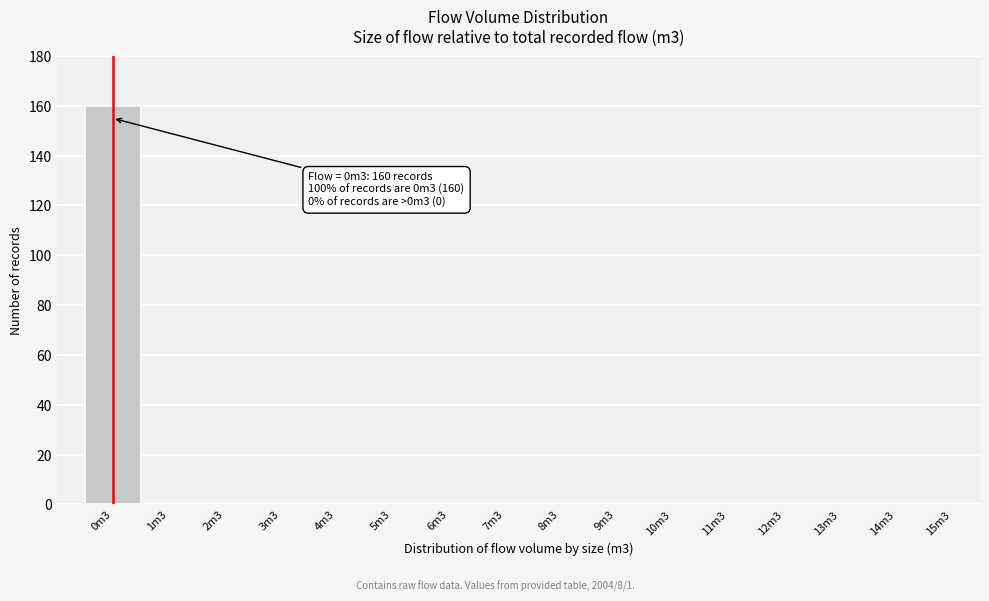

Reading left to right, extract all data points from this chart.

0m3=160	1m3=0	2m3=0	3m3=0	4m3=0	5m3=0	6m3=0	7m3=0	8m3=0	9m3=0	10m3=0	11m3=0	12m3=0	13m3=0	14m3=0	15m3=0